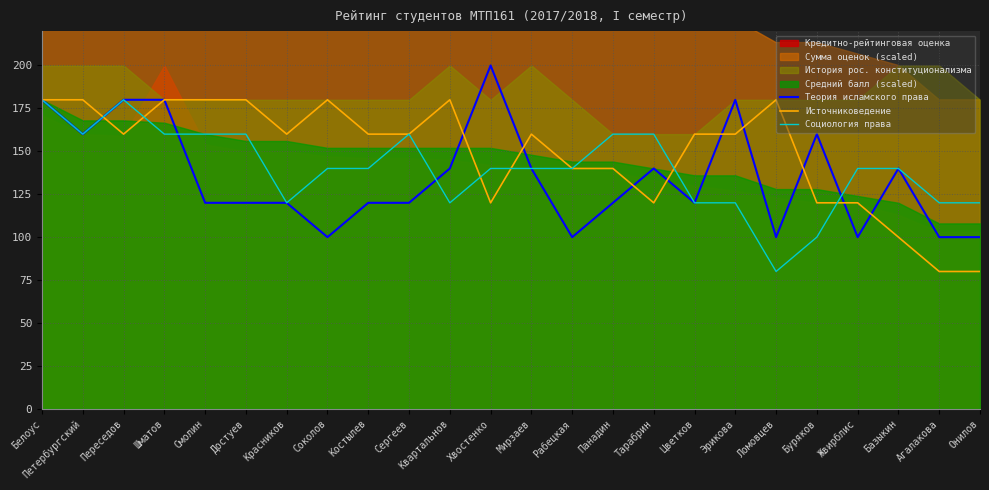

What is the difference between the highest and lowest values at Сергеев?

40